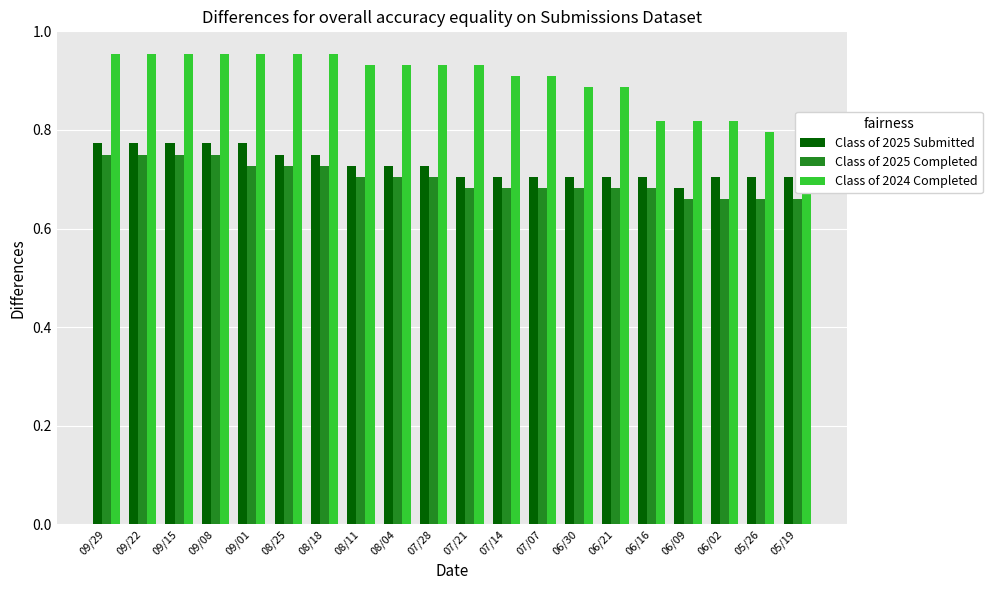

Which series has the largest total across all categories?

Class of 2024 Completed